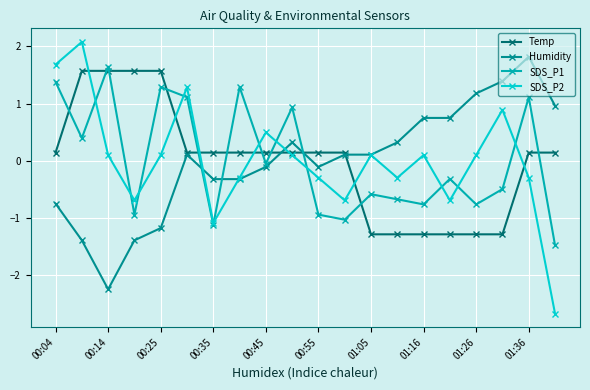

In SDS_P2, how many points are lower than both neighbors (excluding endpoints)?

5